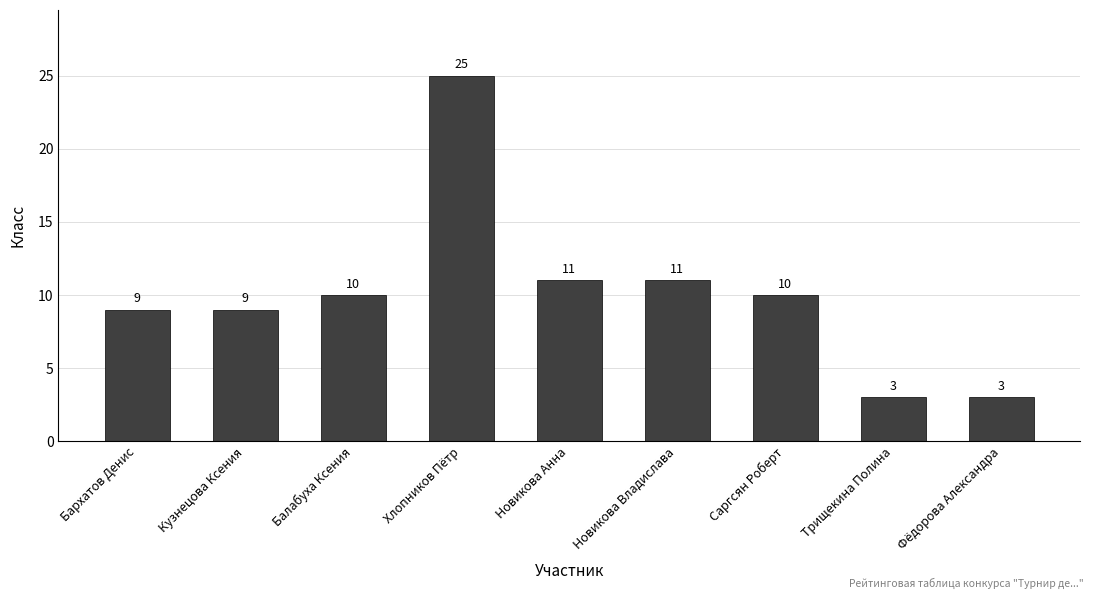

How many distinct data groups are displayed?

1